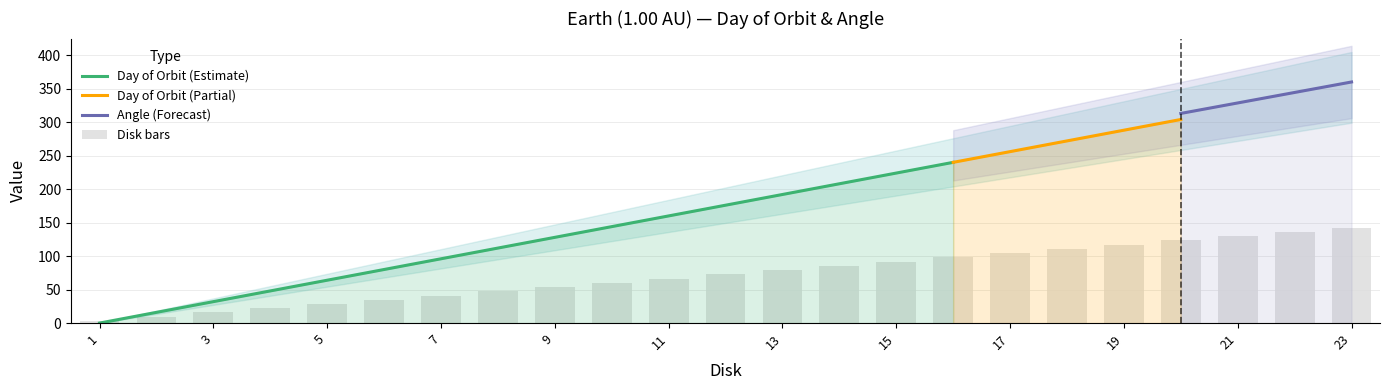

List the labels in order of value, smallest first.

1, 2, 3, 4, 5, 6, 7, 8, 9, 10, 11, 12, 13, 14, 15, 16, 17, 18, 19, 20, 21, 22, 23